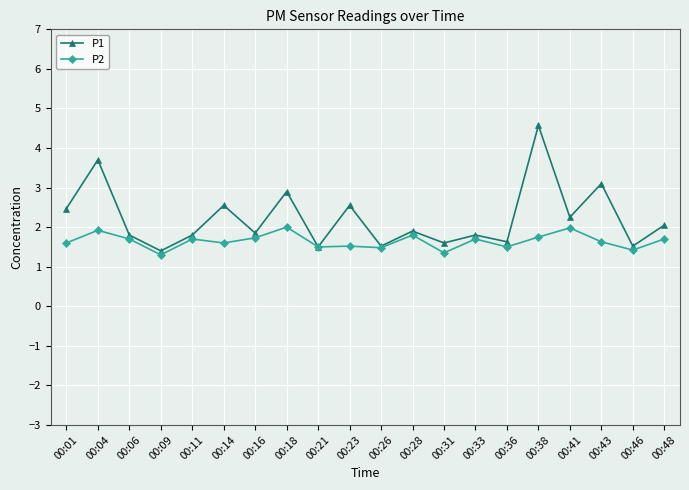

Which series has the largest range (max minus min)?

P1